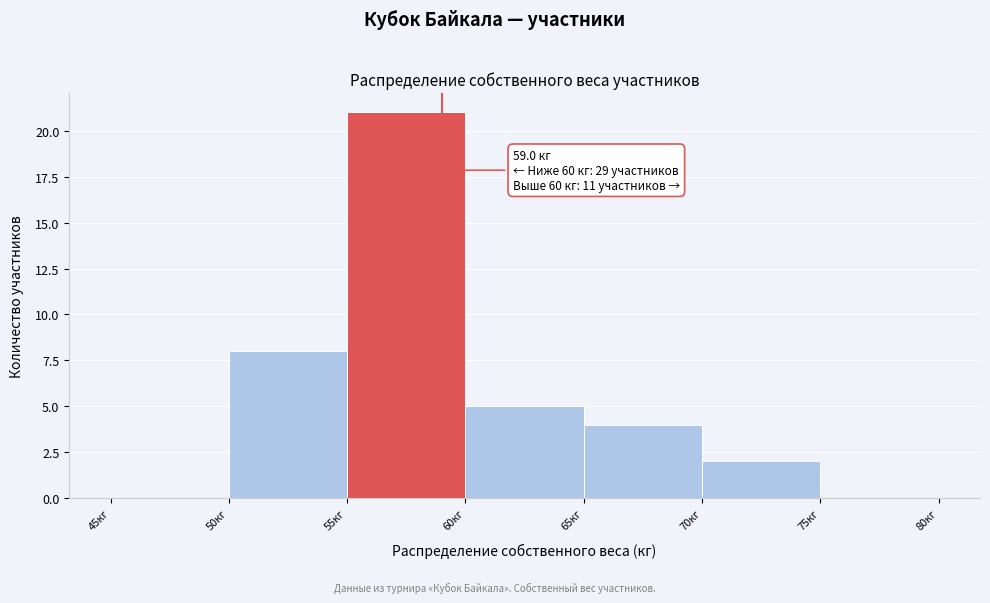

Over which range of the x-axis is the bar tallest?

55 to 60